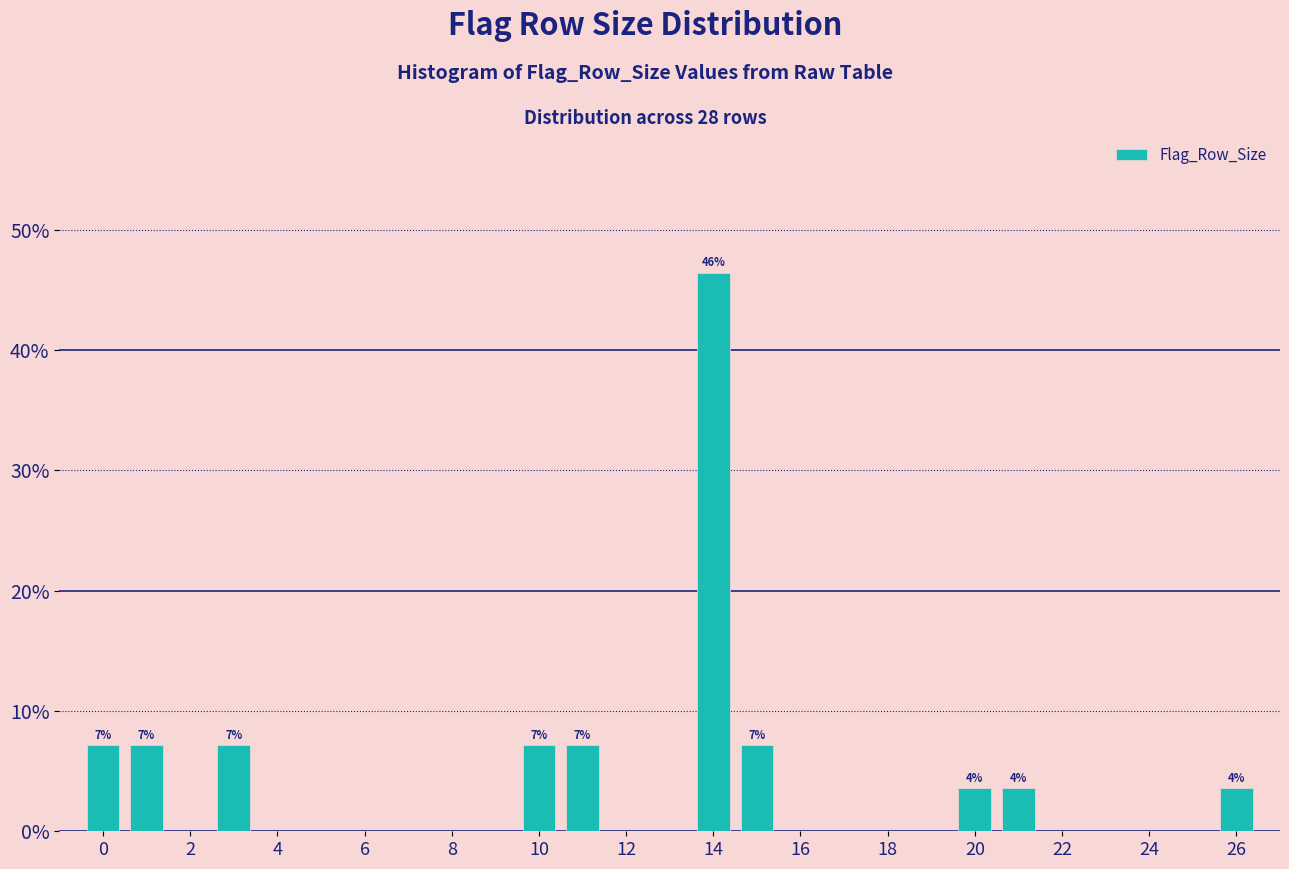

Over which range of the x-axis is the bar tallest?

13.5 to 14.5